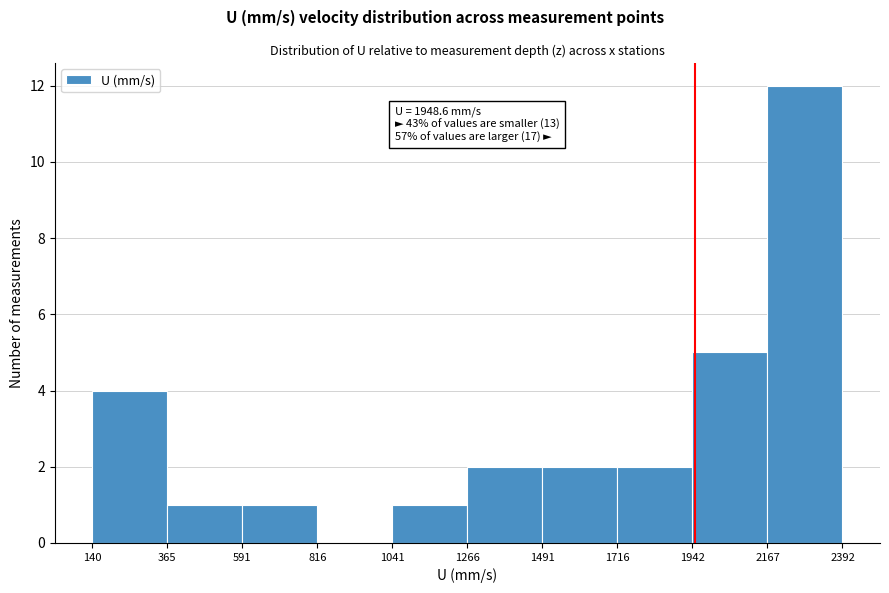

Over which range of the x-axis is the bar tallest?

2167 to 2392